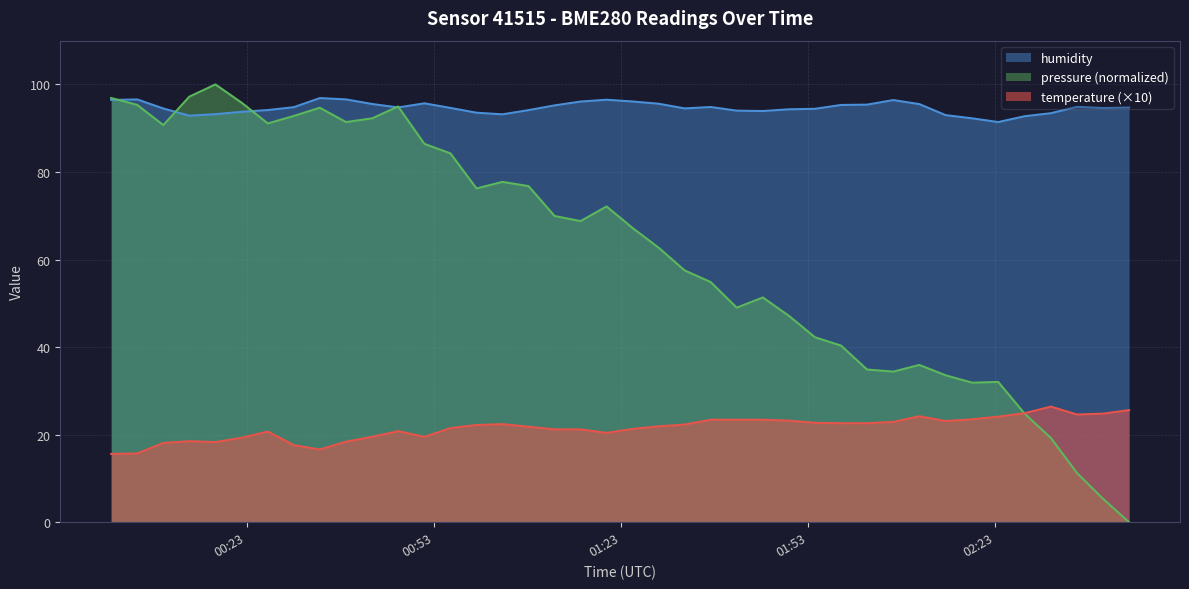

Reading left to right, extract all data points from this chart.

temperature: 15.6	15.7	18.1	18.5	18.3	19.3	20.7	17.6	16.6	18.4	19.5	20.8	19.5	21.5	22.2	22.4	21.8	21.2	21.2	20.4	21.3	21.9	22.3	23.4	23.4	23.4	23.2	22.7	22.6	22.6	22.9	24.2	23.1	23.5	24.1	24.9	26.4	24.6	24.8	25.6
humidity: 96.5	96.6	94.5	92.9	93.2	93.7	94.2	94.8	96.9	96.6	95.5	94.7	95.7	94.6	93.5	93.2	94.1	95.2	96.1	96.5	96.1	95.6	94.5	94.8	94.0	93.9	94.3	94.4	95.3	95.4	96.4	95.5	93.0	92.3	91.4	92.7	93.4	94.9	94.6	94.7